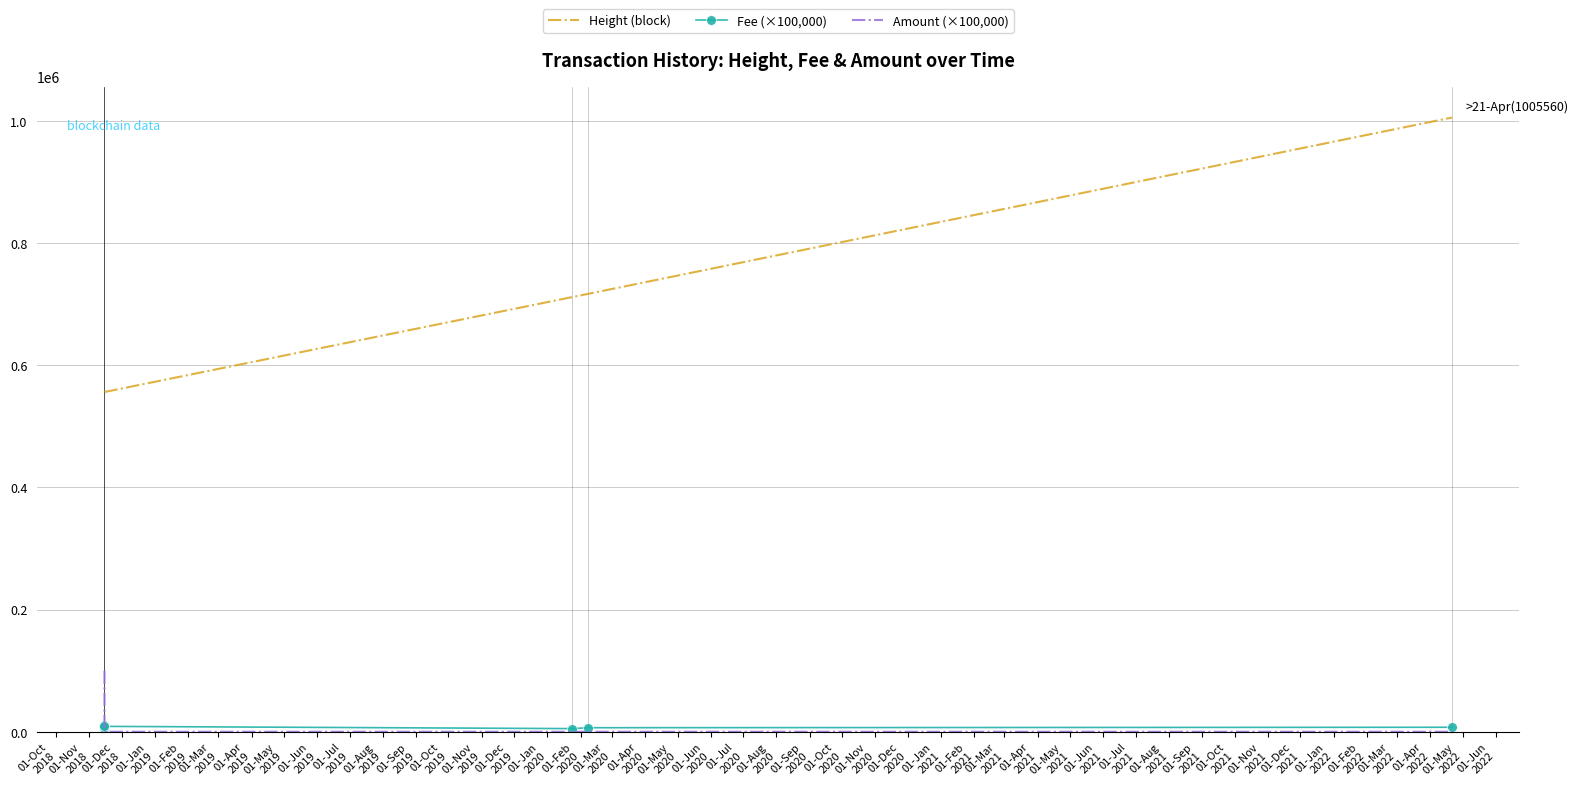

What is the highest value of the Height (block) series?

1005560.0